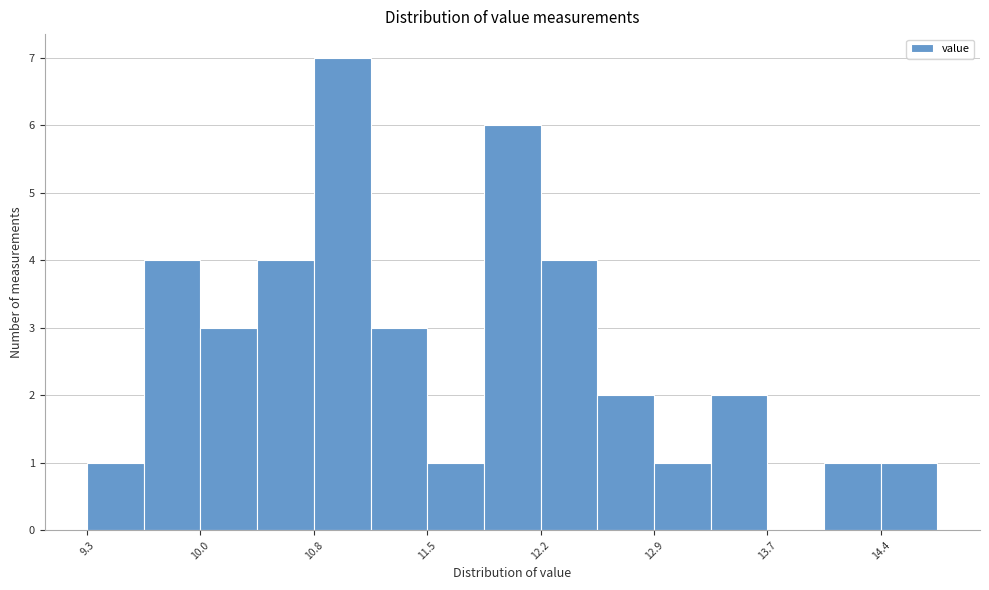

Around what value on the x-axis is the tallest bar? Give the approximate position of its centre, as read against the axis.

10.9